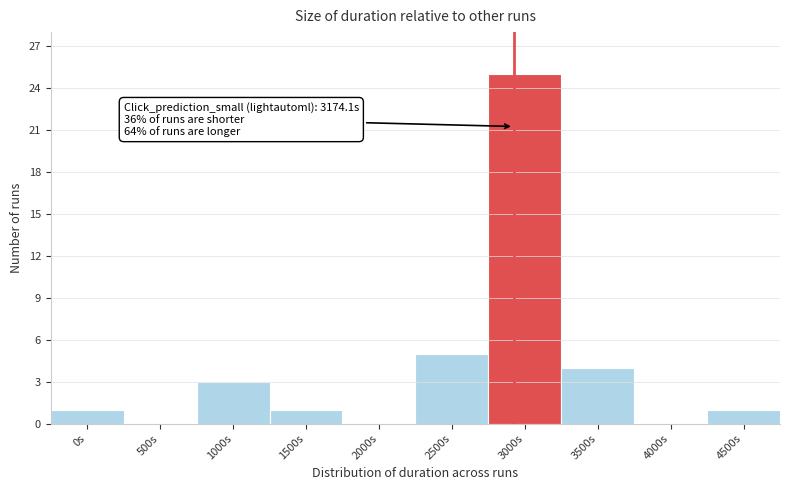

Reading left to right, list all the values displayed in this chart.

0s=1	500s=0	1000s=3	1500s=1	2000s=0	2500s=5	3000s=25	3500s=4	4000s=0	4500s=1